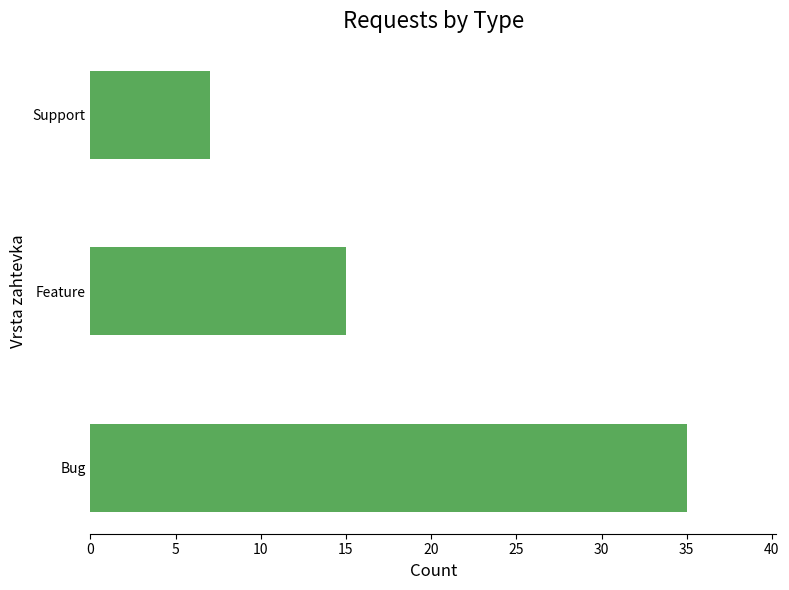

What is the sum of the values at Bug and Support?

42